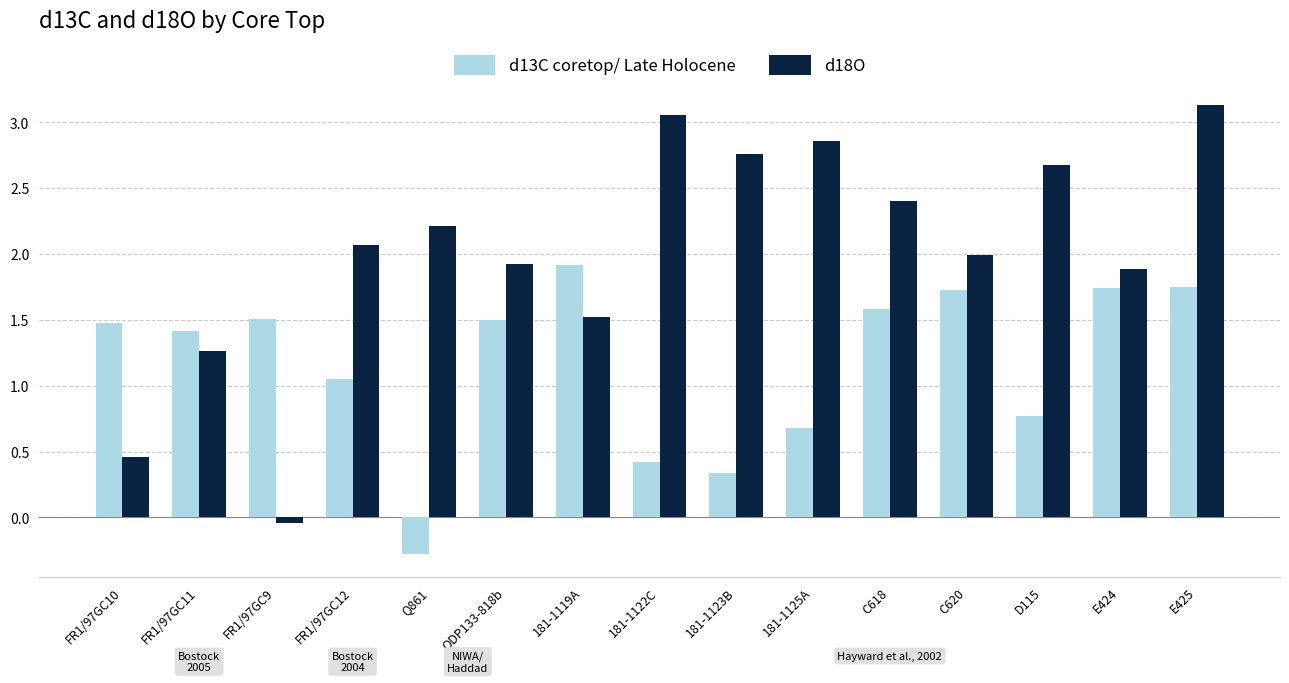

How many bars are there in each group?

2